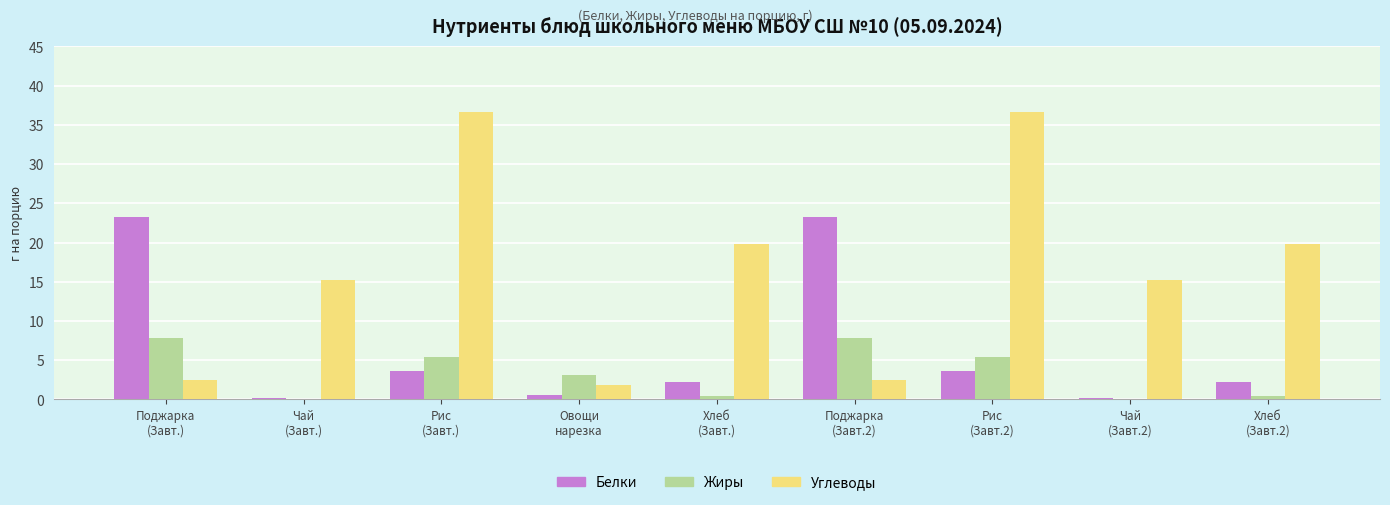

What is the highest value of the Белки series?

23.3